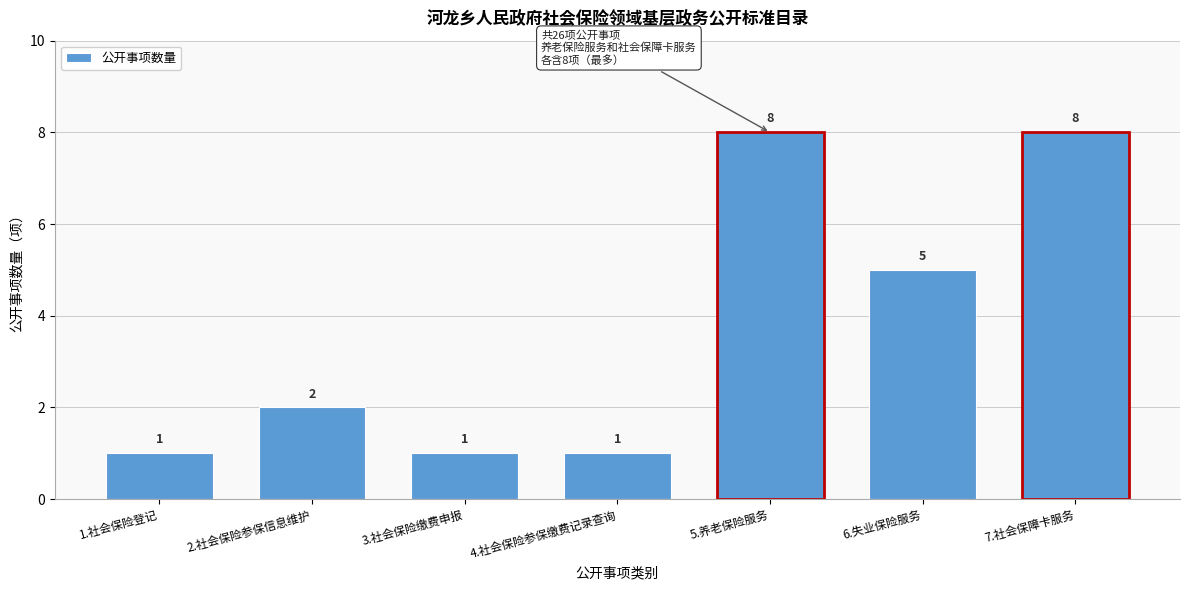

Reading right to left, extract all data points from this chart.

7.社会保障卡服务=8	6.失业保险服务=5	5.养老保险服务=8	4.社会保险参保缴费记录查询=1	3.社会保险缴费申报=1	2.社会保险参保信息维护=2	1.社会保险登记=1